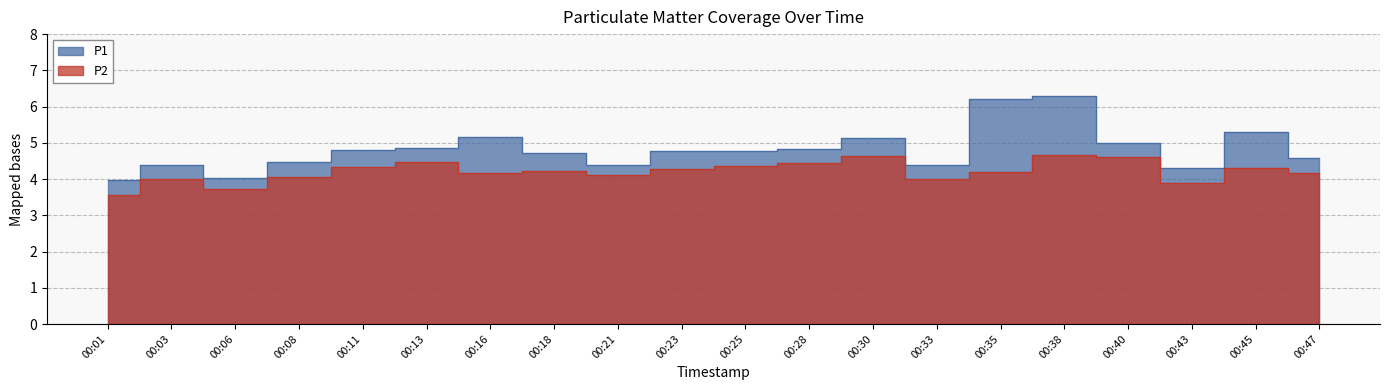

Between 00:45 and 00:23, which is larger?

00:45